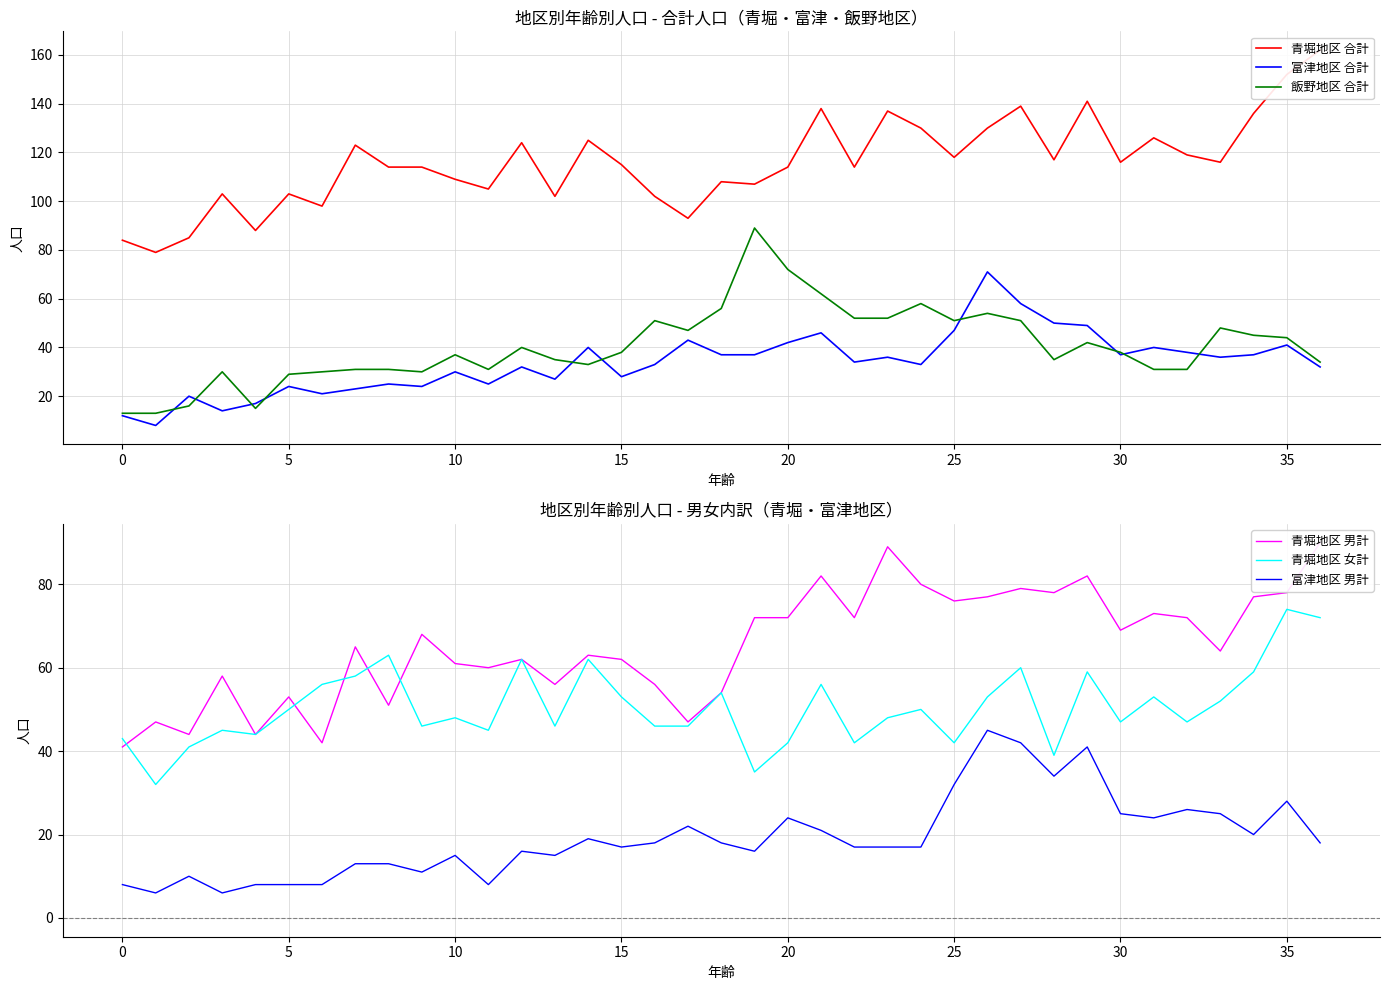

Does the chart display data point markers on the line(s)?

No